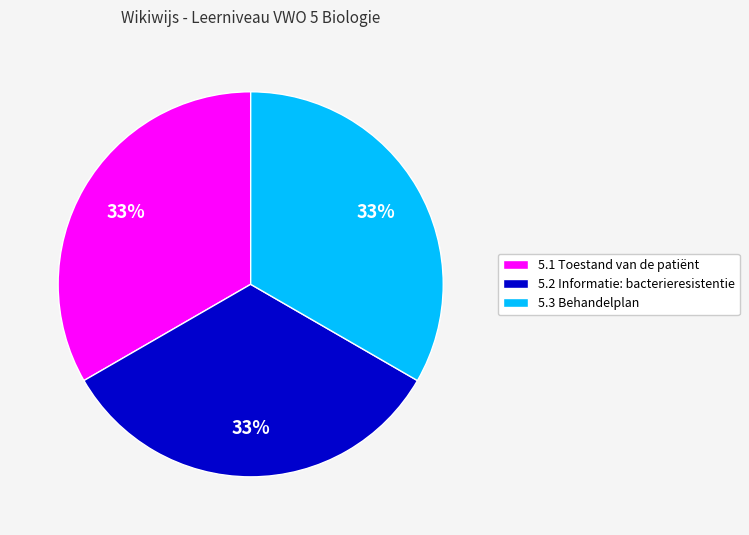

What percentage is the 5.2 Informatie: bacterieresistentie slice, to the nearest percent?

33%